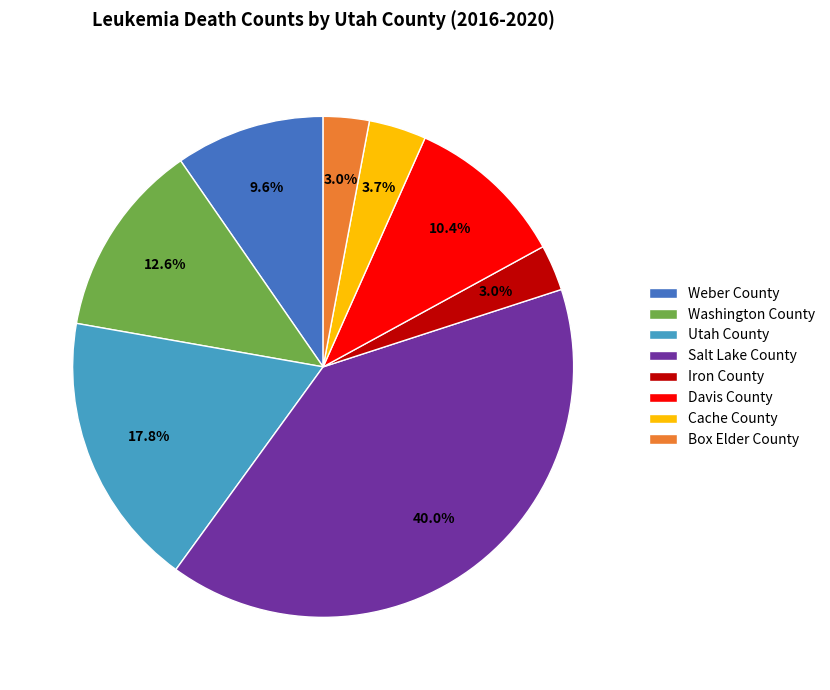

The Weber County slice represents 17% of the pie. True or false?

False